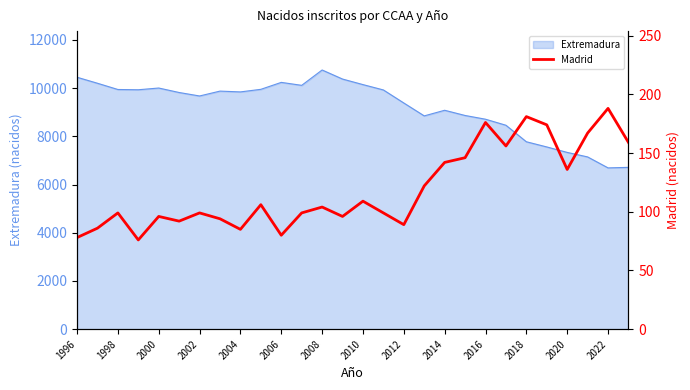

True or false: Extremadura has a value of 10451 at 1996.

True